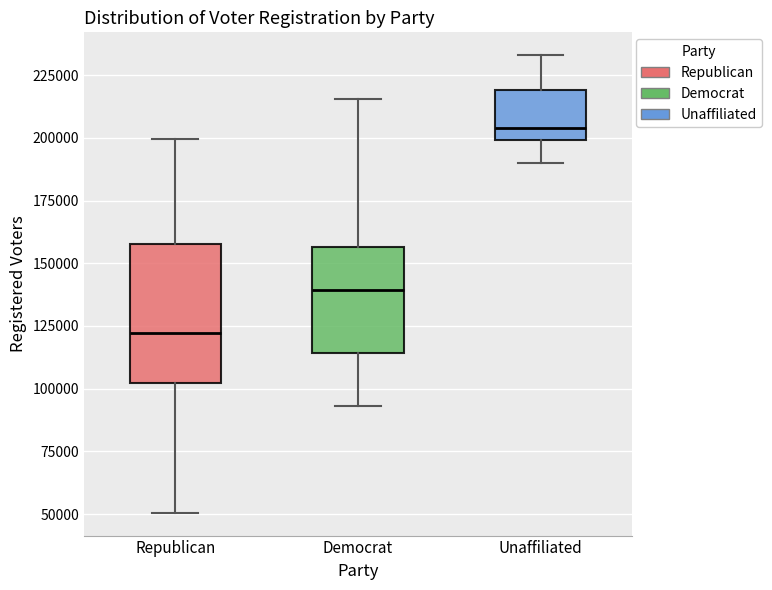

Reading left to right, transcribe this box plot: for each box, give where its median line is, the range the box spans, and where its two whiskers end, as read against the y-axis. The values are not printed on the chart, so give them approximately, as read against the axis.

Republican: median 120000, box 100000 to 160000, whiskers 50000 to 200000
Democrat: median 140000, box 115000 to 155000, whiskers 95000 to 215000
Unaffiliated: median 205000, box 200000 to 220000, whiskers 190000 to 235000